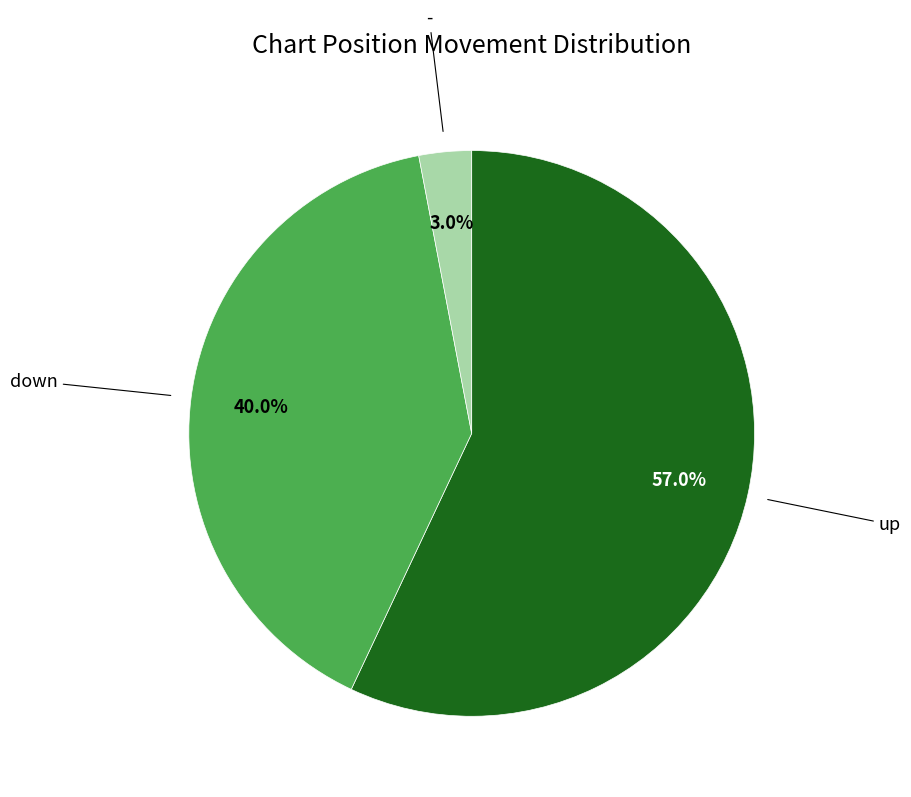

Rank the categories by value from highest to lowest.

up, down, -